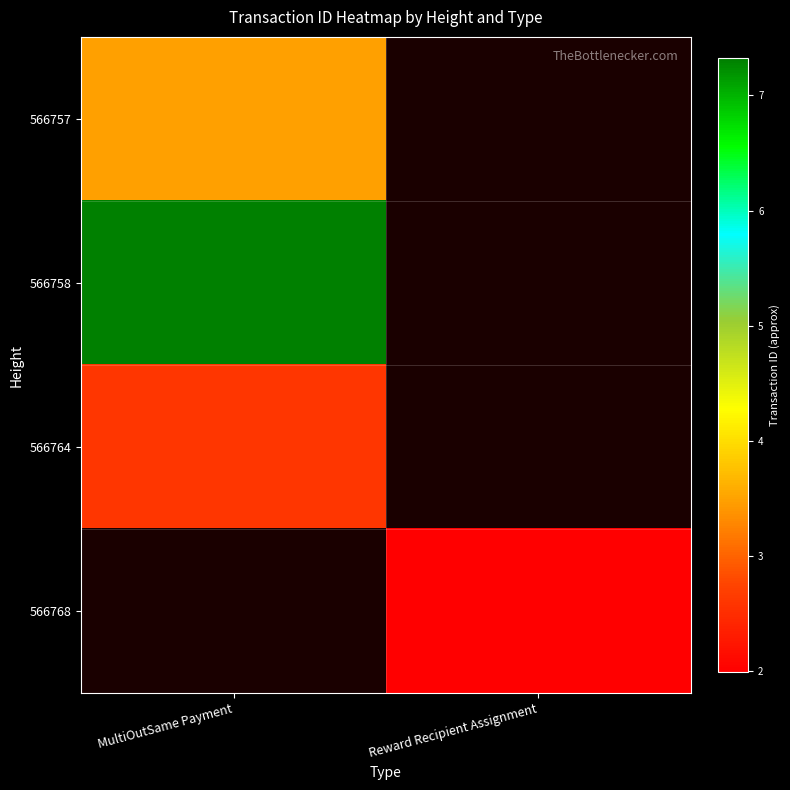

How many positive values does the 566757 series have?

1